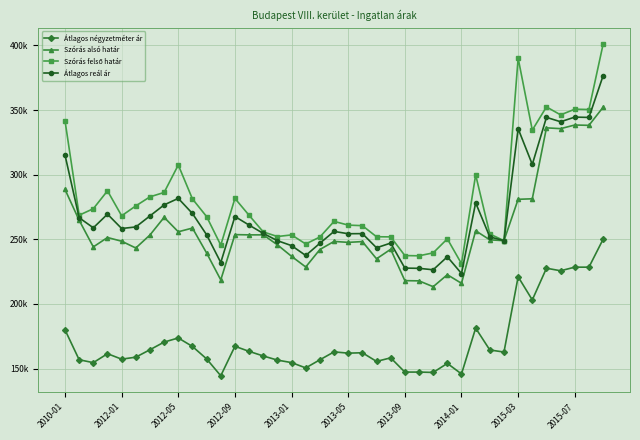

Does the chart have visible grid lines?

Yes